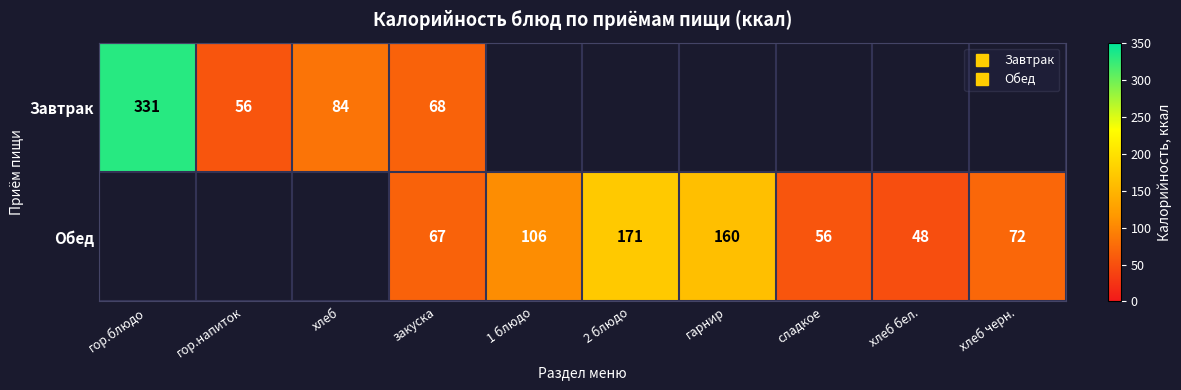

Rank the categories by Обед value from highest to lowest.

гор.блюдо, гор.напиток, хлеб, 2 блюдо, гарнир, 1 блюдо, хлеб черн., закуска, сладкое, хлеб бел.